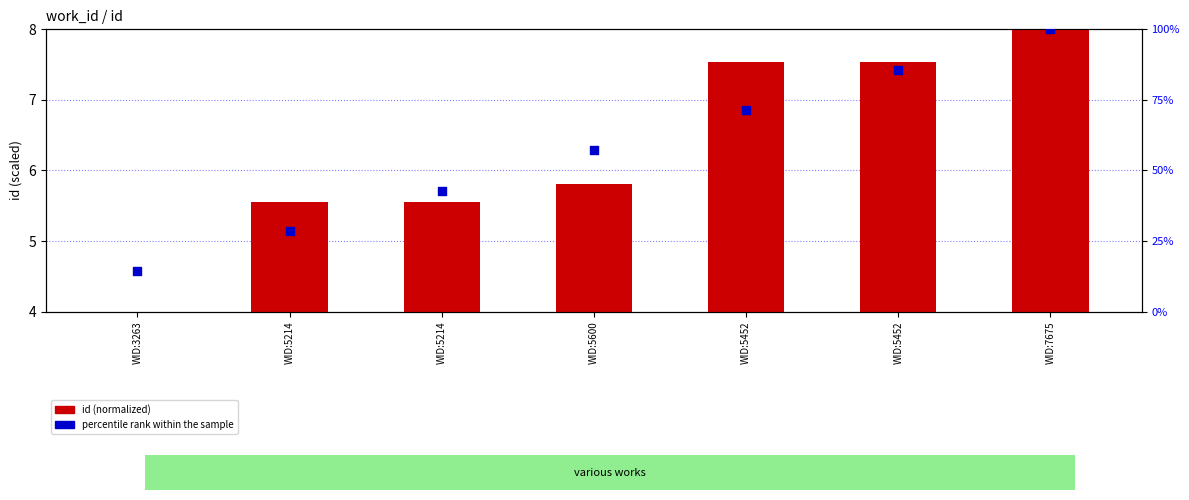

What are all the series names shown in the legend?

id (normalized), percentile rank within the sample